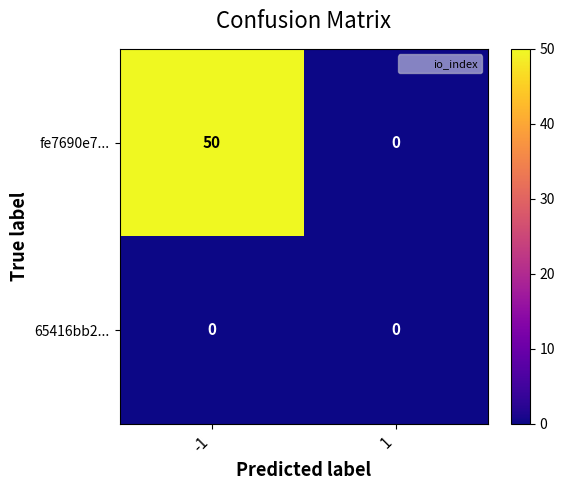

Which series changed the most between -1 and 1?

fe7690e7...